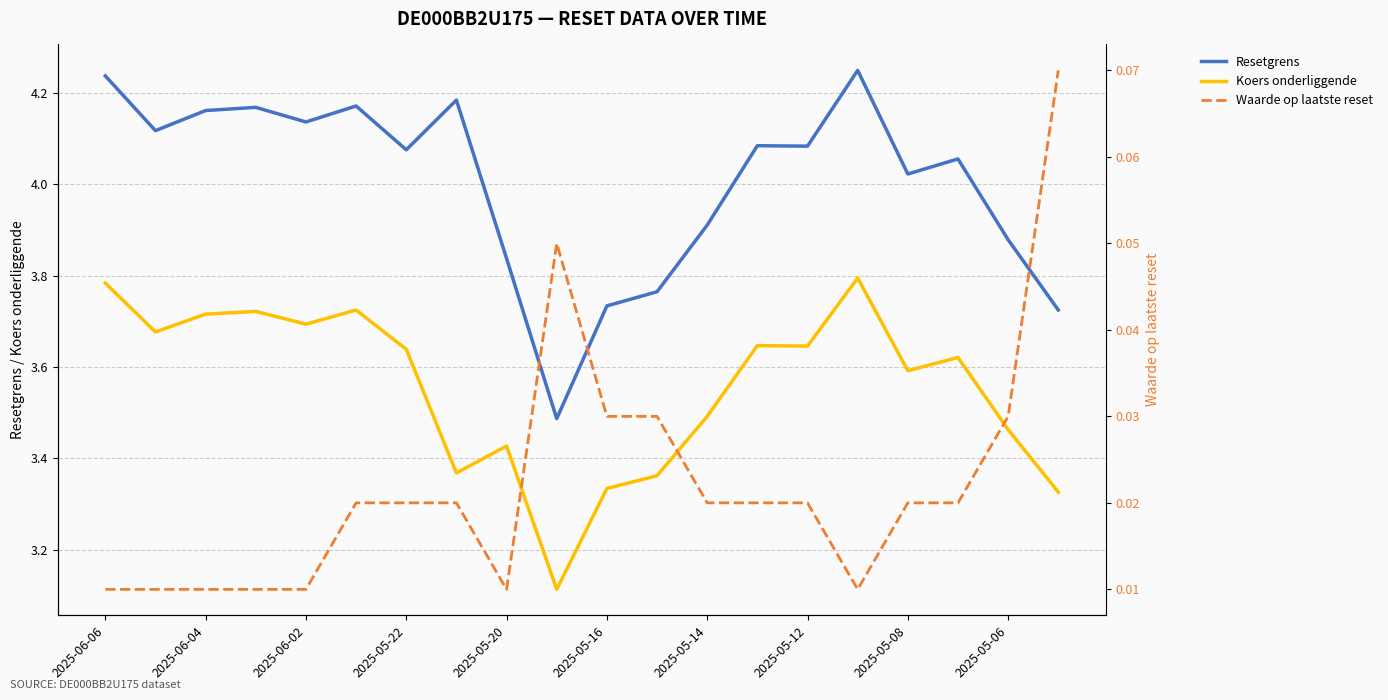

The Koers onderliggende series shows 4.9 at 2025-05-22. True or false?

False